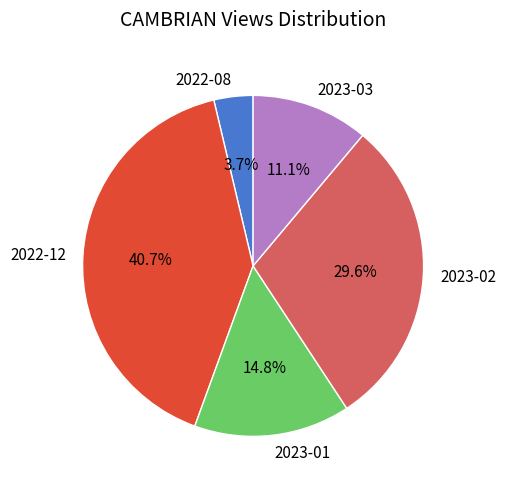

Between 2023-03 and 2022-12, which is larger?

2022-12